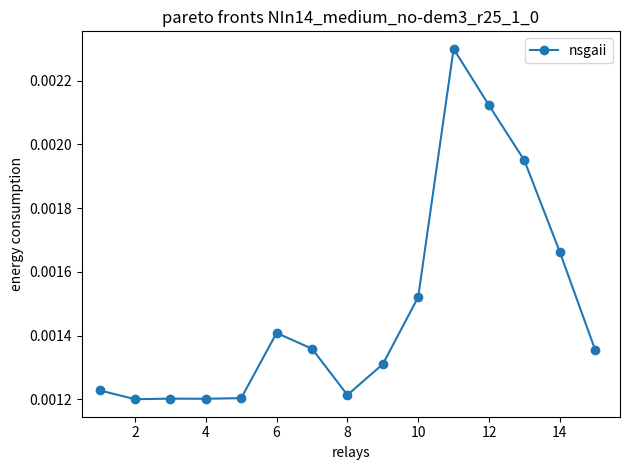

True or false: there are more than 0 points higher than both neighbors.

True